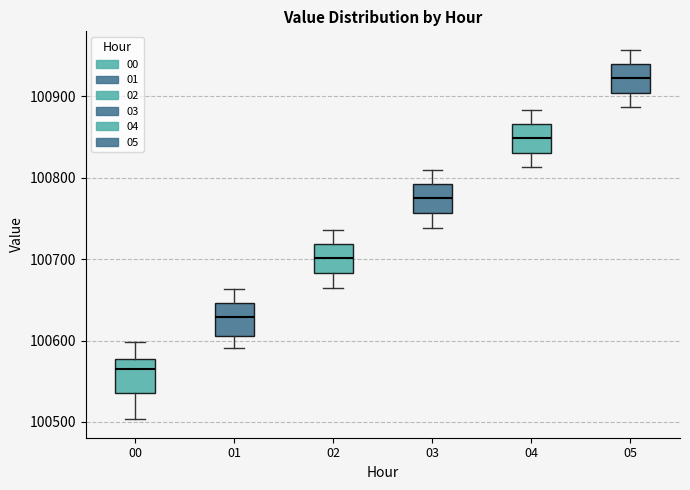

Reading left to right, read every box against the y-axis: the position of its median line, the range the box covers, and the ends of its whiskers. The values are not printed on the chart, so give them approximately, as read against the axis.

00: median 100560, box 100540 to 100580, whiskers 100500 to 100600
01: median 100630, box 100610 to 100650, whiskers 100590 to 100660
02: median 100700, box 100680 to 100720, whiskers 100670 to 100740
03: median 100770, box 100760 to 100790, whiskers 100740 to 100810
04: median 100850, box 100830 to 100870, whiskers 100810 to 100880
05: median 100920, box 100900 to 100940, whiskers 100890 to 100960